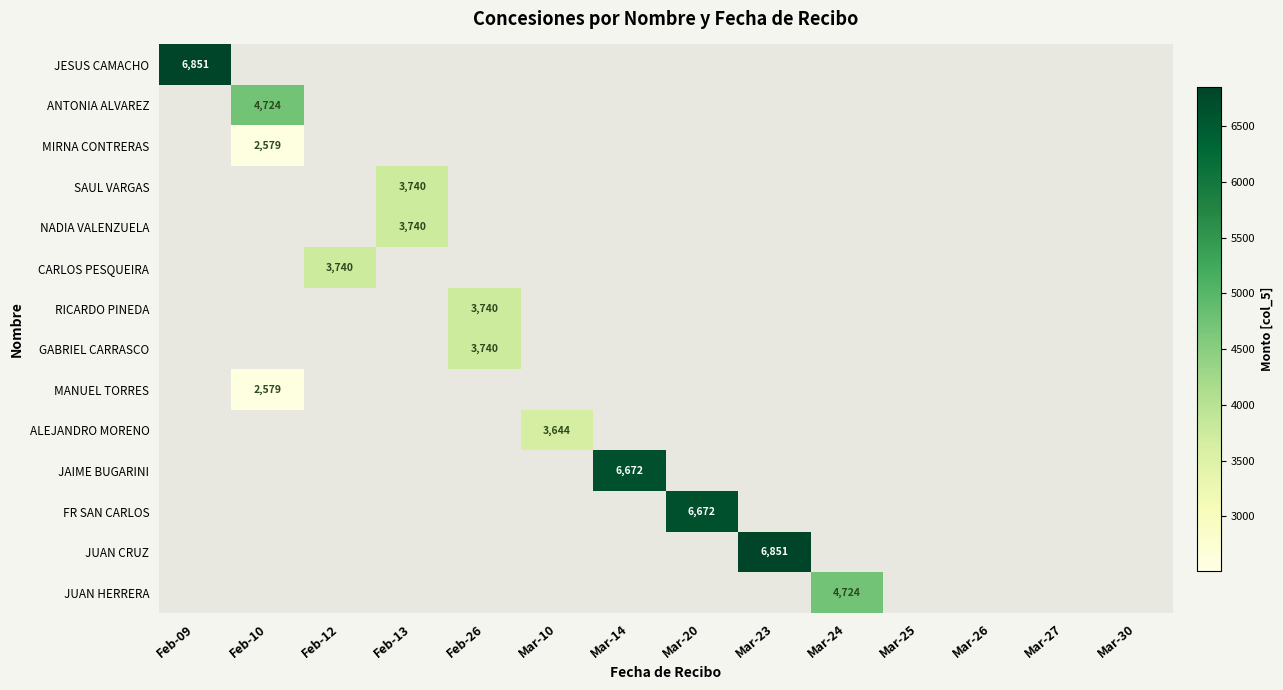

At how many categories does at least one series exceed 5687?

4